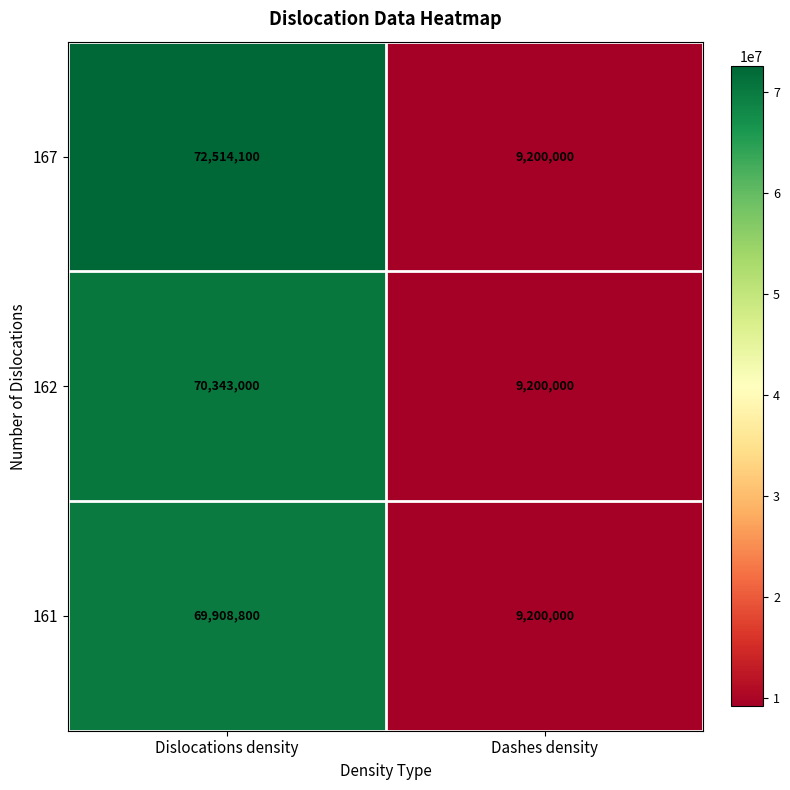

At which category is the sum across all series the highest?

Dislocations density